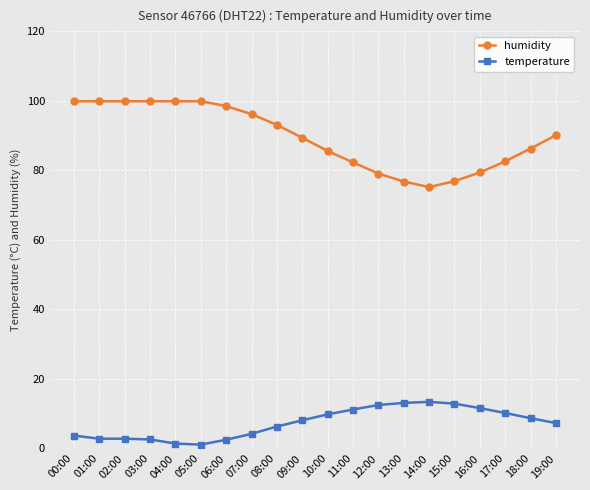

Rank the series at 12:00 from lowest to highest value.

temperature, humidity